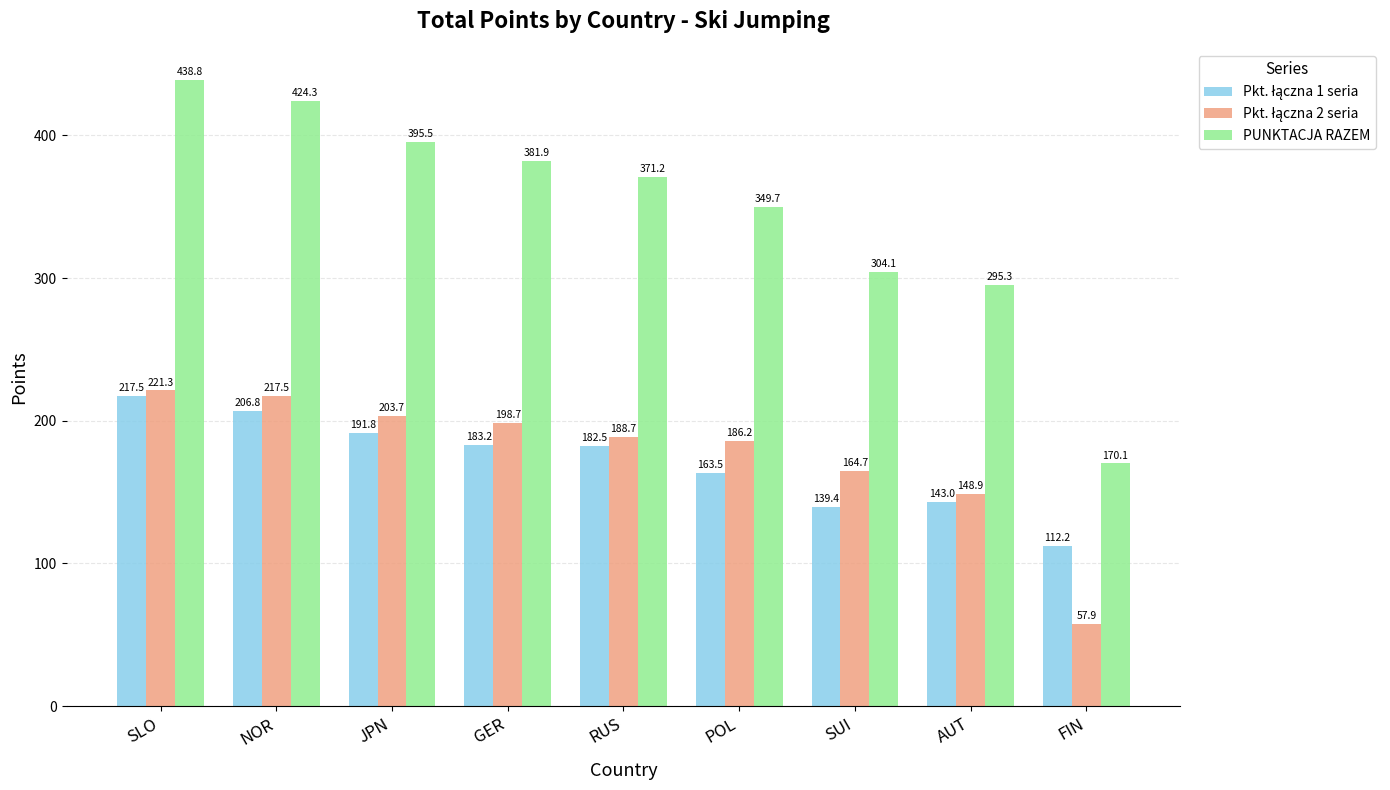

List the labels in order of PUNKTACJA RAZEM value, largest first.

SLO, NOR, JPN, GER, RUS, POL, SUI, AUT, FIN